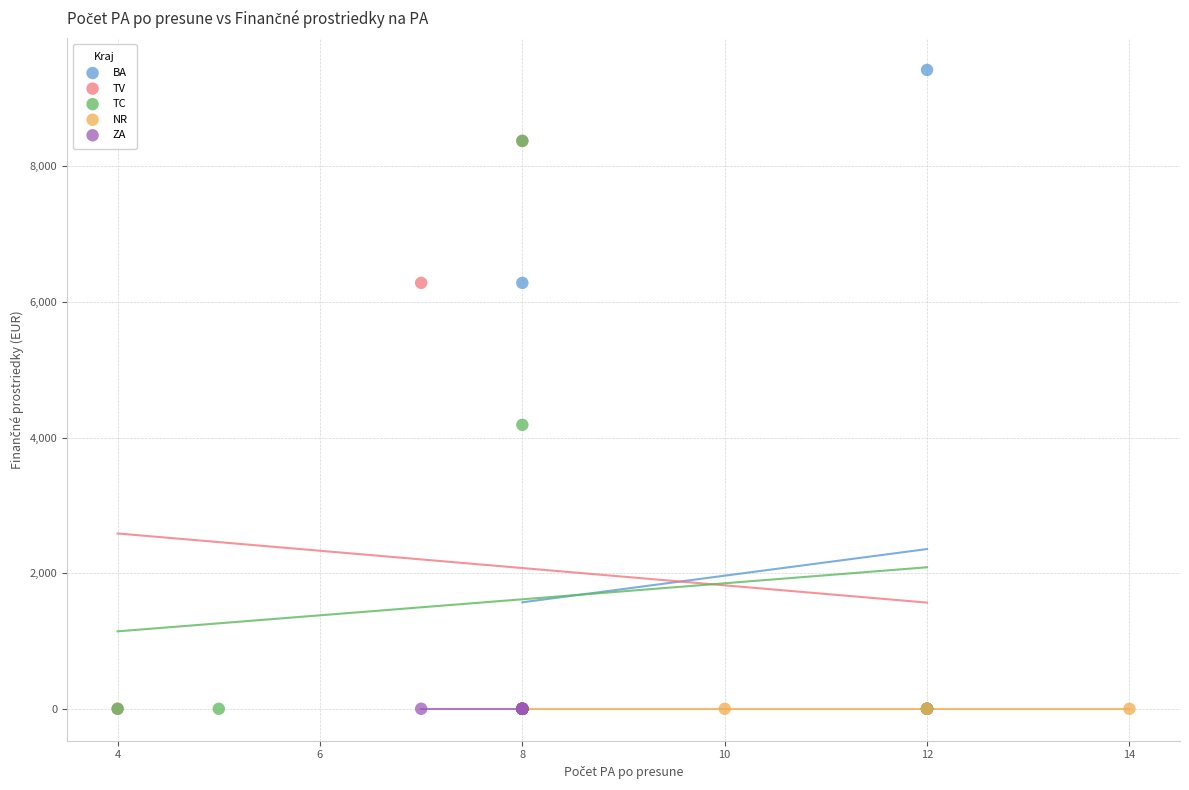

Which series contains the highest Y value?

BA